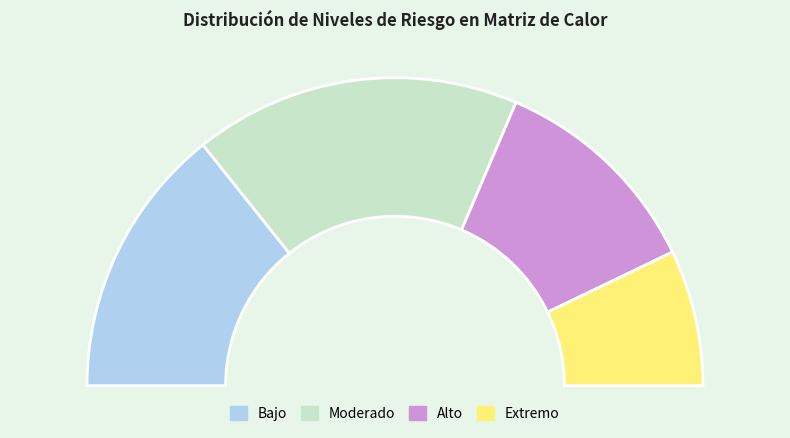

How many slices are in this pie chart?

4